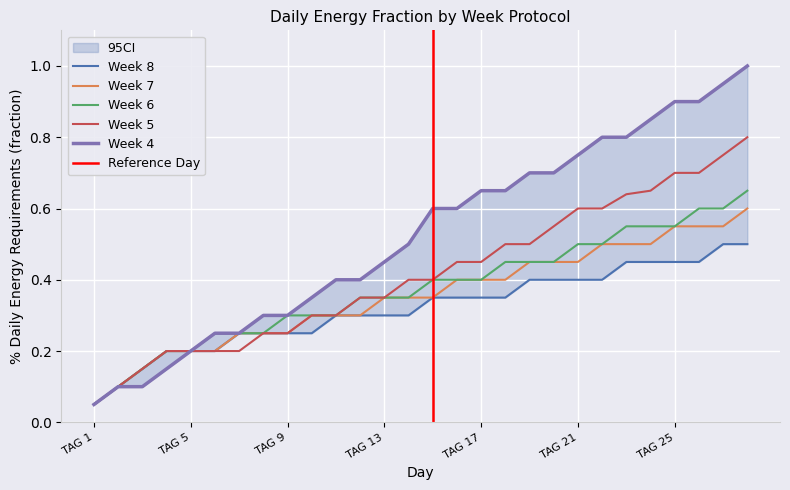

What is the lowest value of the Week 6 series?

0.1